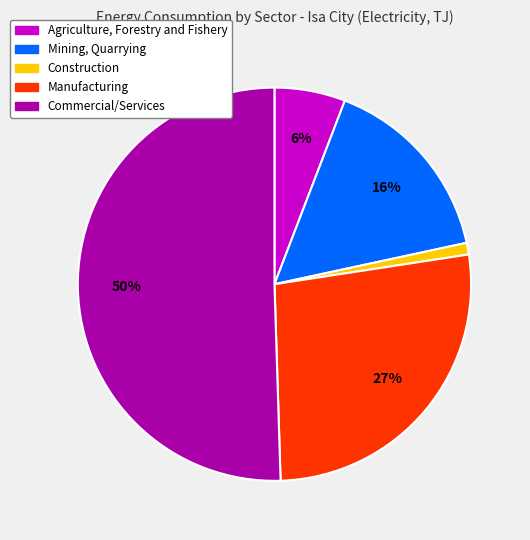

How many segments does this pie chart have?

5